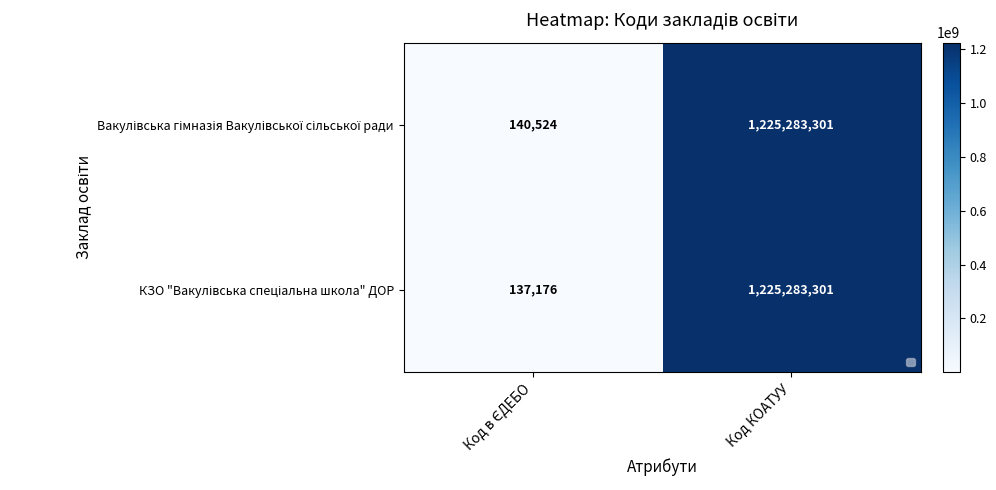

What is the minimum value shown in the chart?

137176